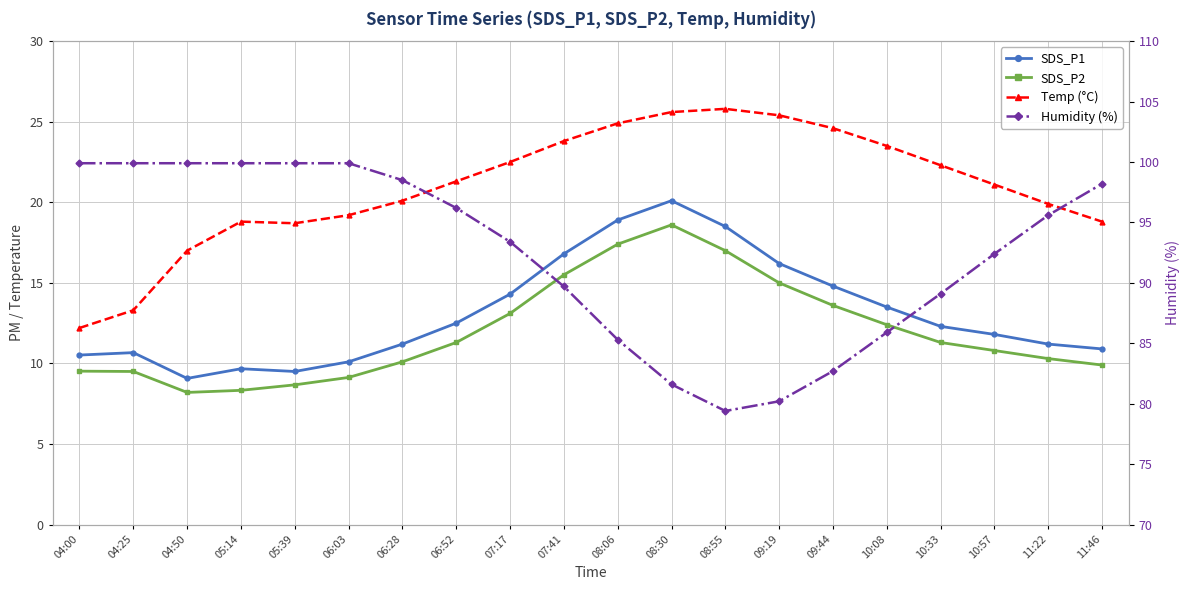

How many data points in SDS_P2 are above 11?

10